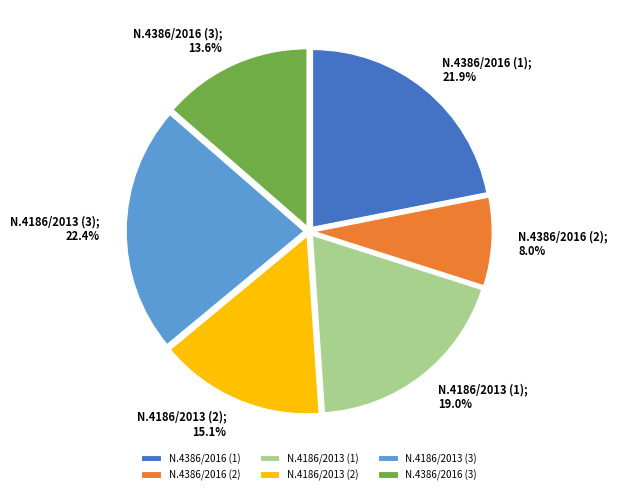

What percentage do N.4386/2016 (3) and N.4186/2013 (3) together represent?

36.0%